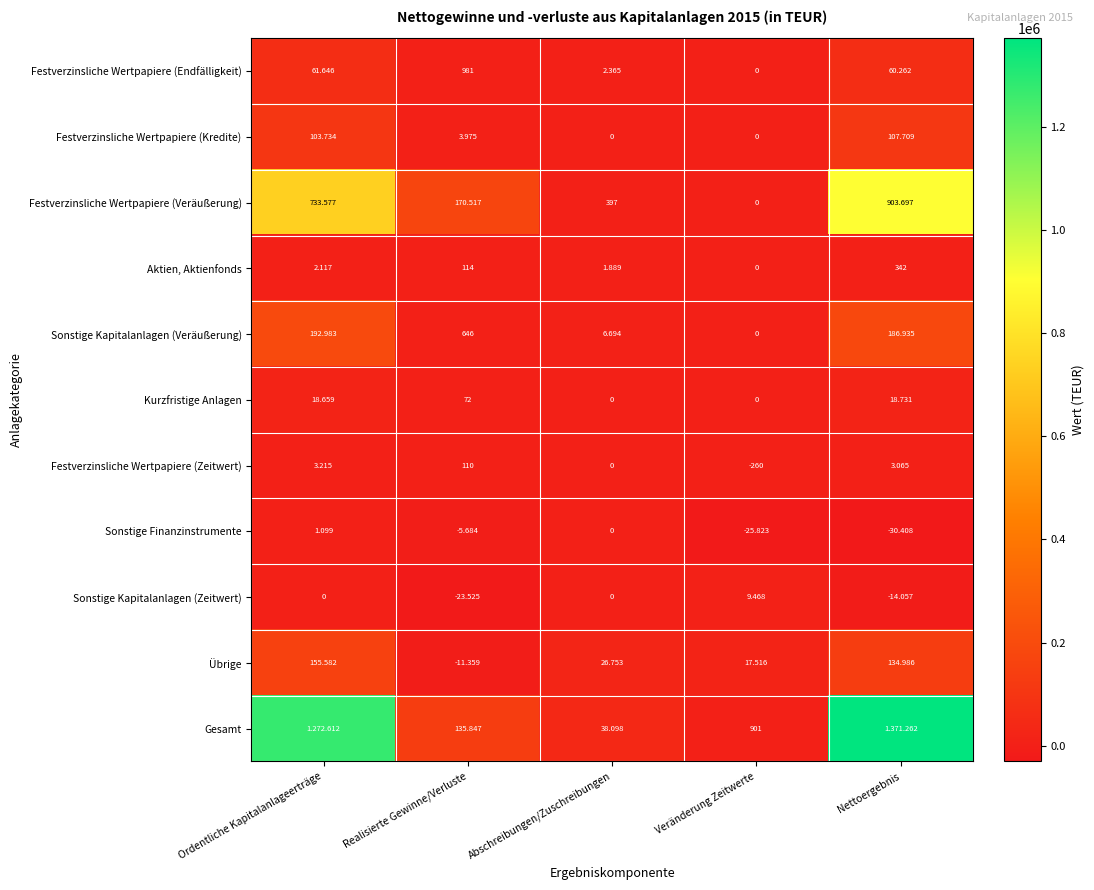

Is the value of Festverzinsliche Wertpapiere (Endfälligkeit) at Veränderung Zeitwerte greater than the value of Übrige at Abschreibungen/Zuschreibungen?

No